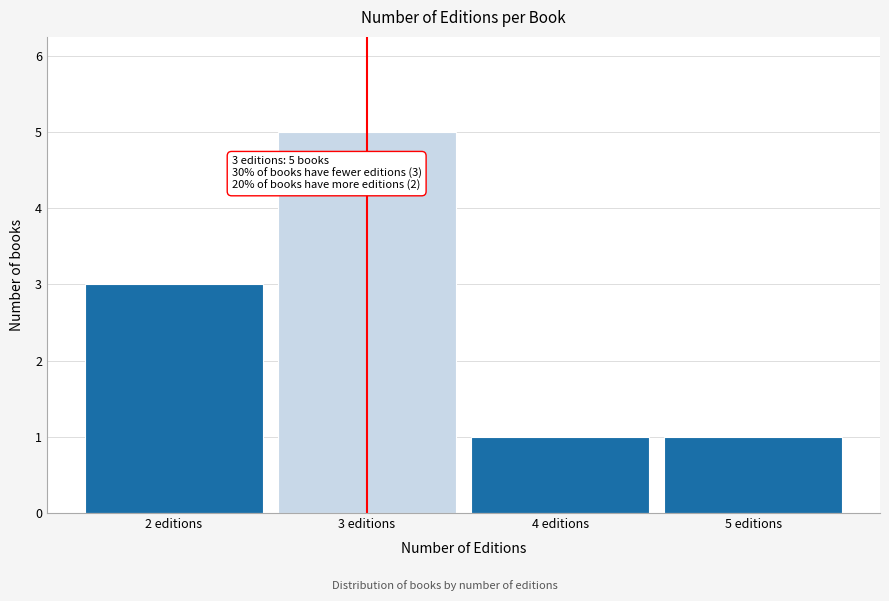

Over which range of the x-axis is the bar tallest?

2.5 to 3.5